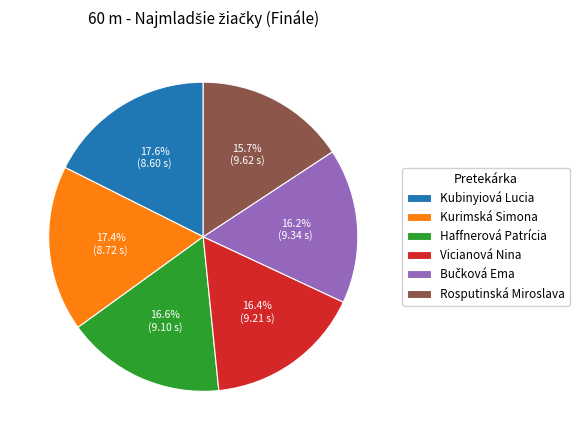

Is the sum of Kubinyiová Lucia and Vicianová Nina greater than half?

No